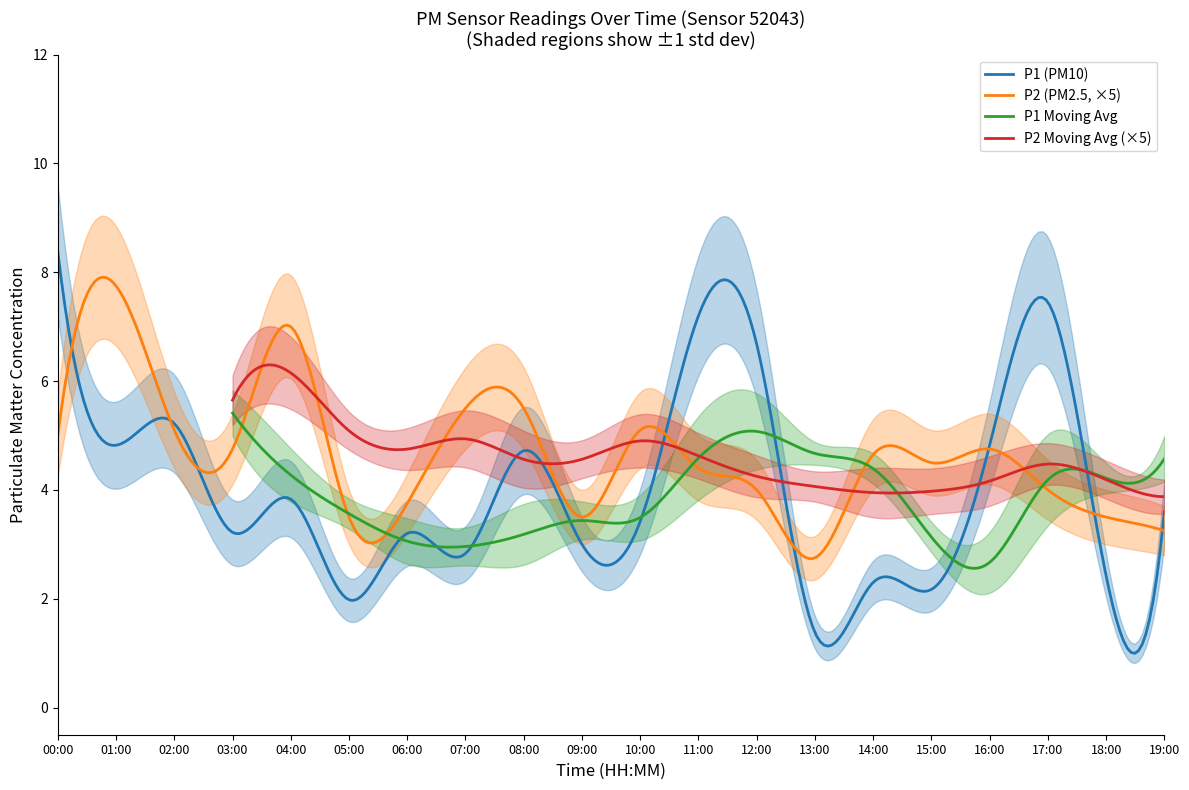

How many values in the P1 series exceed 3?

13